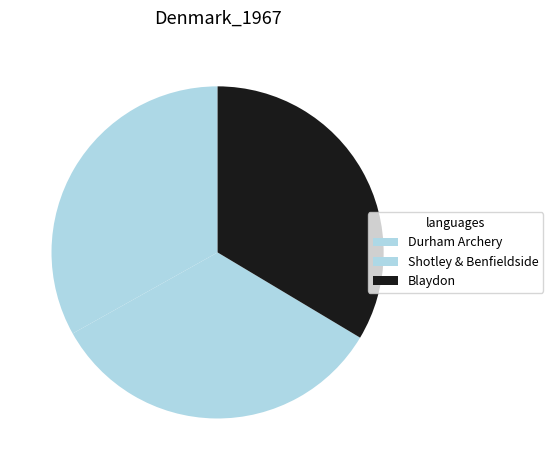

Which category has the biggest portion of the pie?

Blaydon